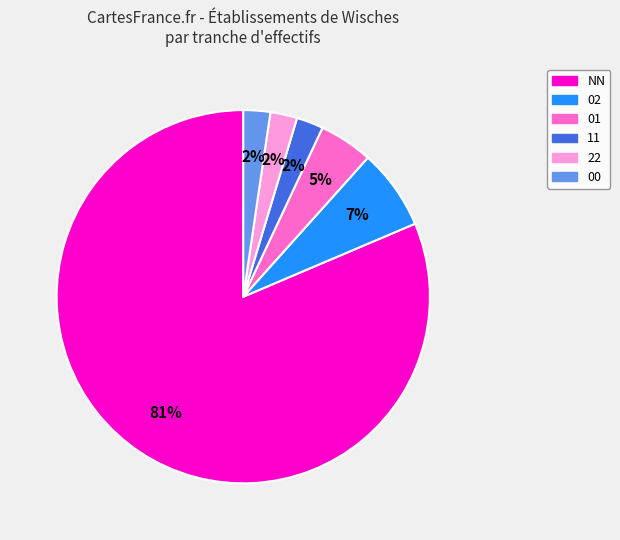

Approximately how many times larger is the value at 11 compared to 02?

0.3